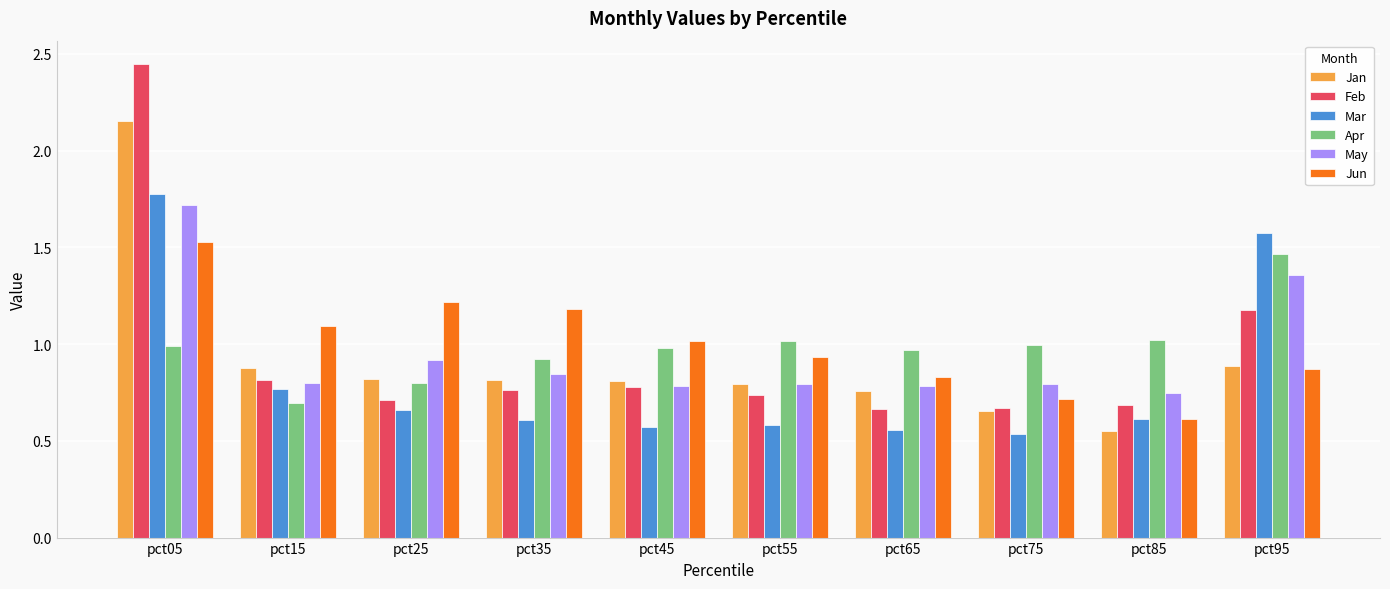

Between pct75 and pct95, which series saw the biggest shift?

Mar